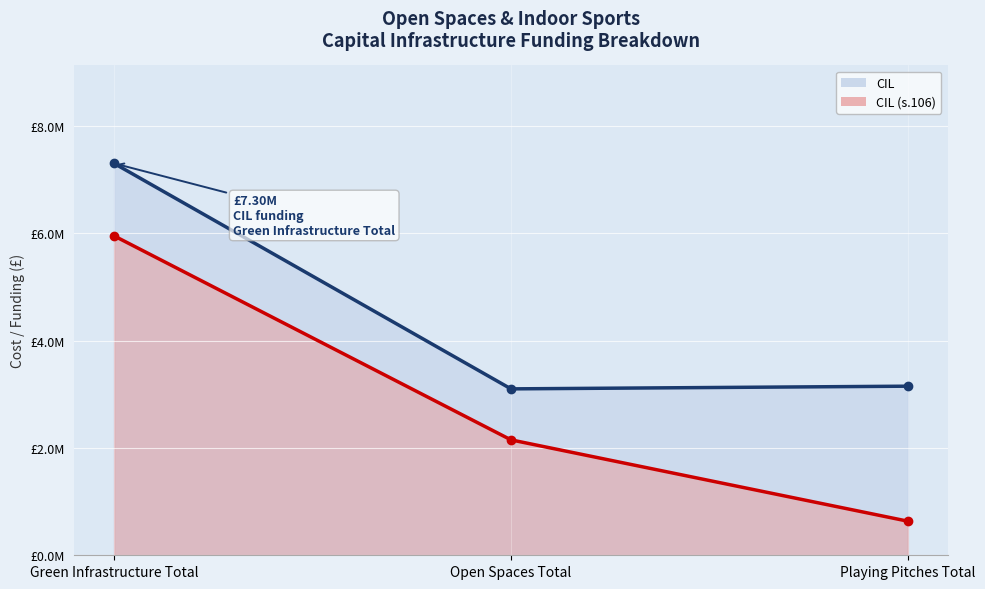

Count the number of categories in the chart.

3